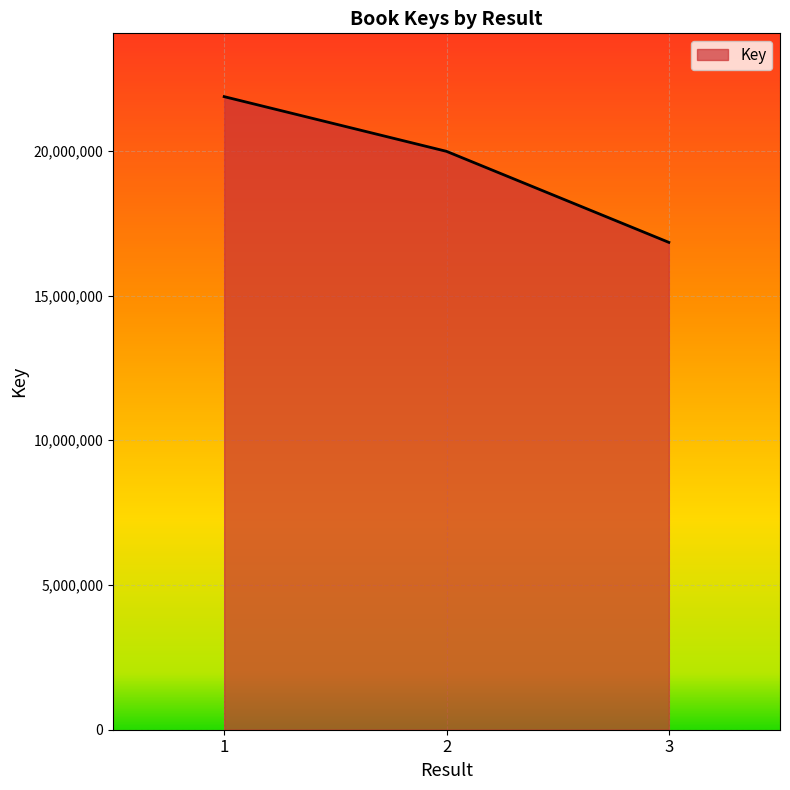

How many series are shown in this chart?

1